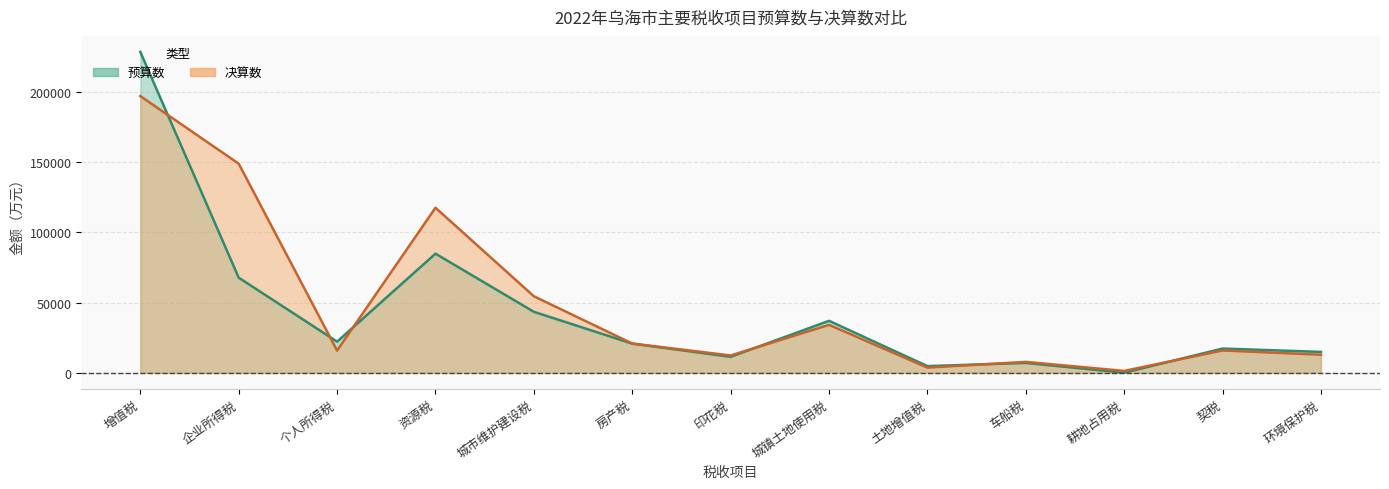

Where does the 预算数 series first go above 20750?

增值税